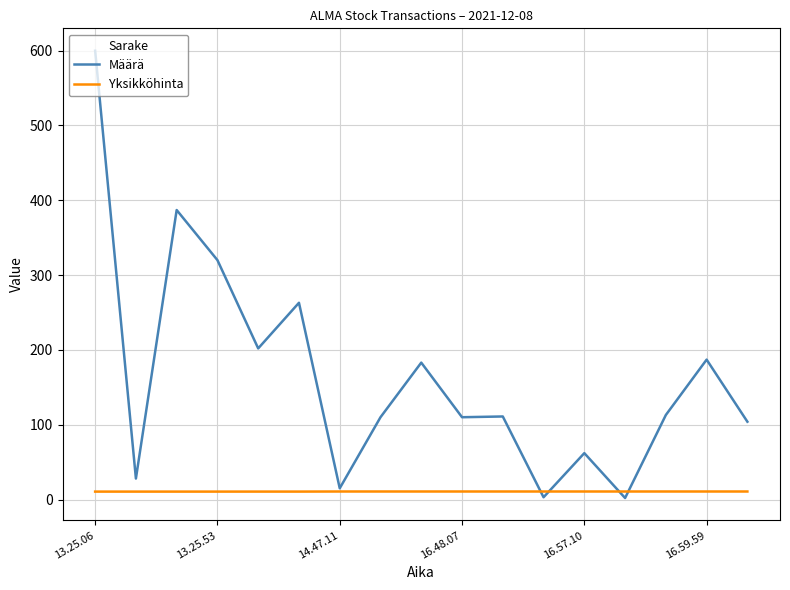

List the series in order of their overall mean, highest first.

Määrä, Yksikköhinta